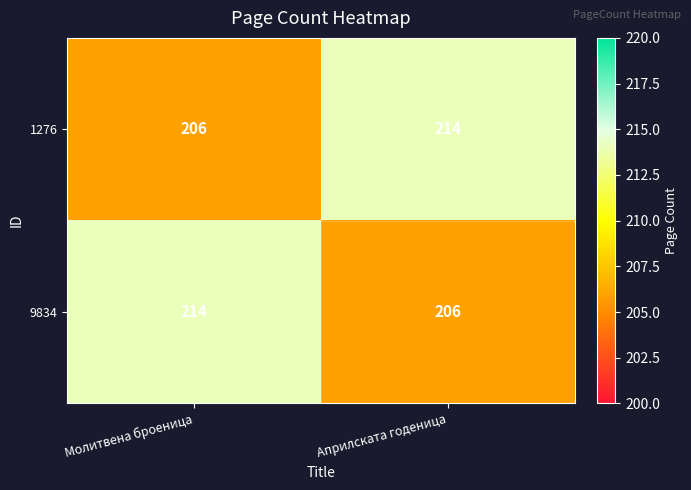

What is the total value across all series at Априлската годеница?

420